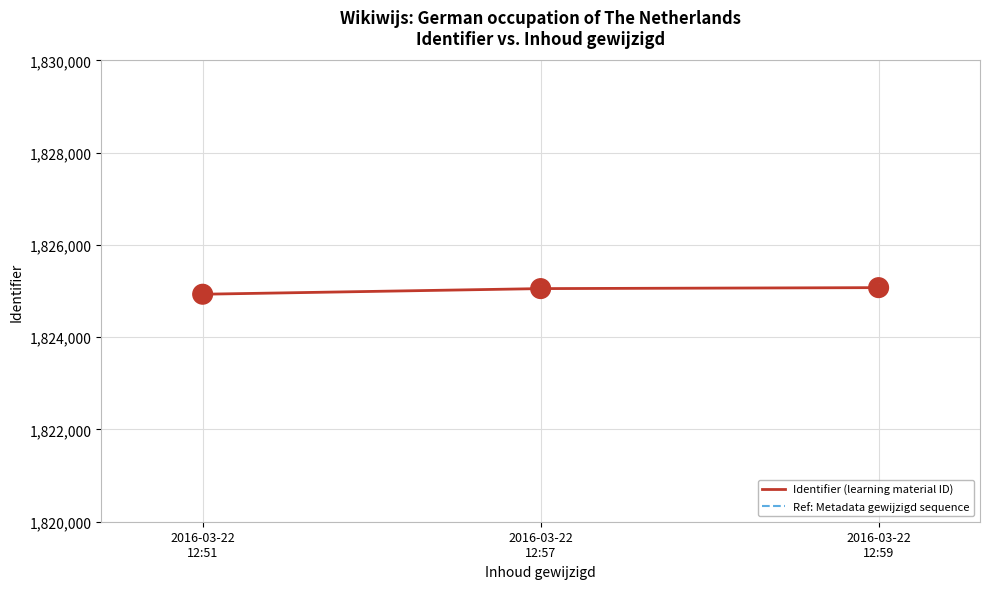

What is the minimum value for Identifier (learning material ID)?

1824932.0